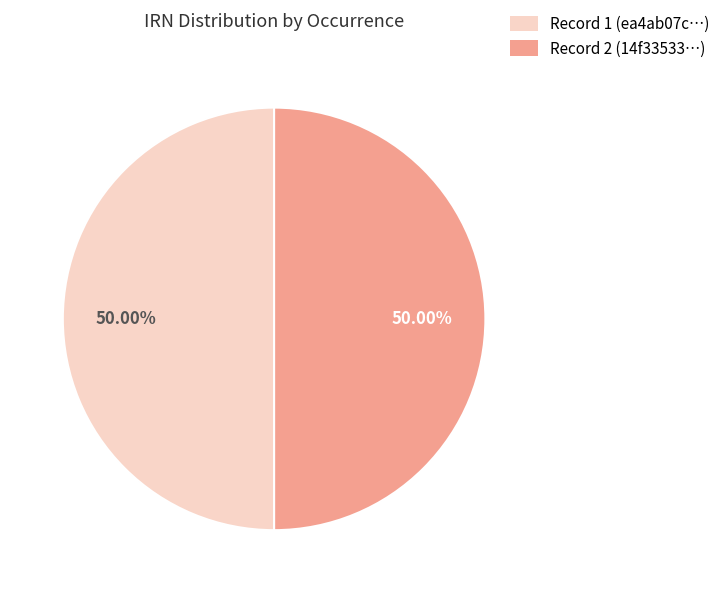

How many slices are in this pie chart?

2